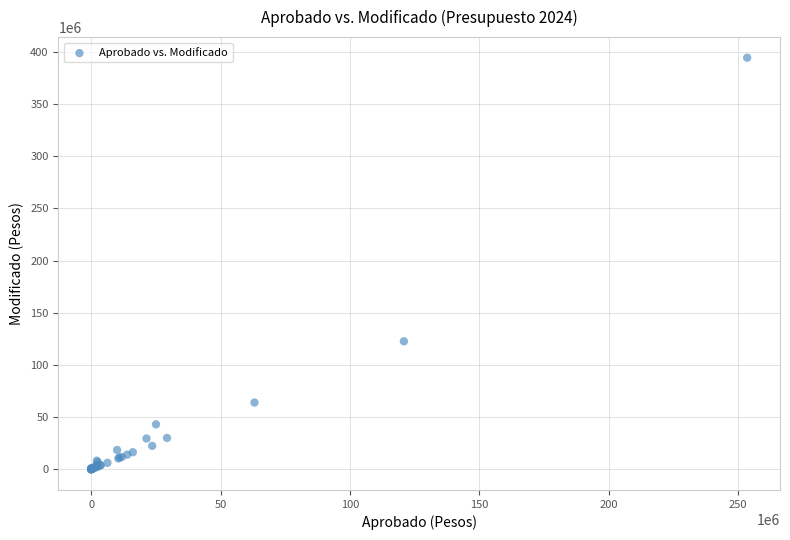

What Y value in the scatter plot is closest to 197110679?

122672384.2